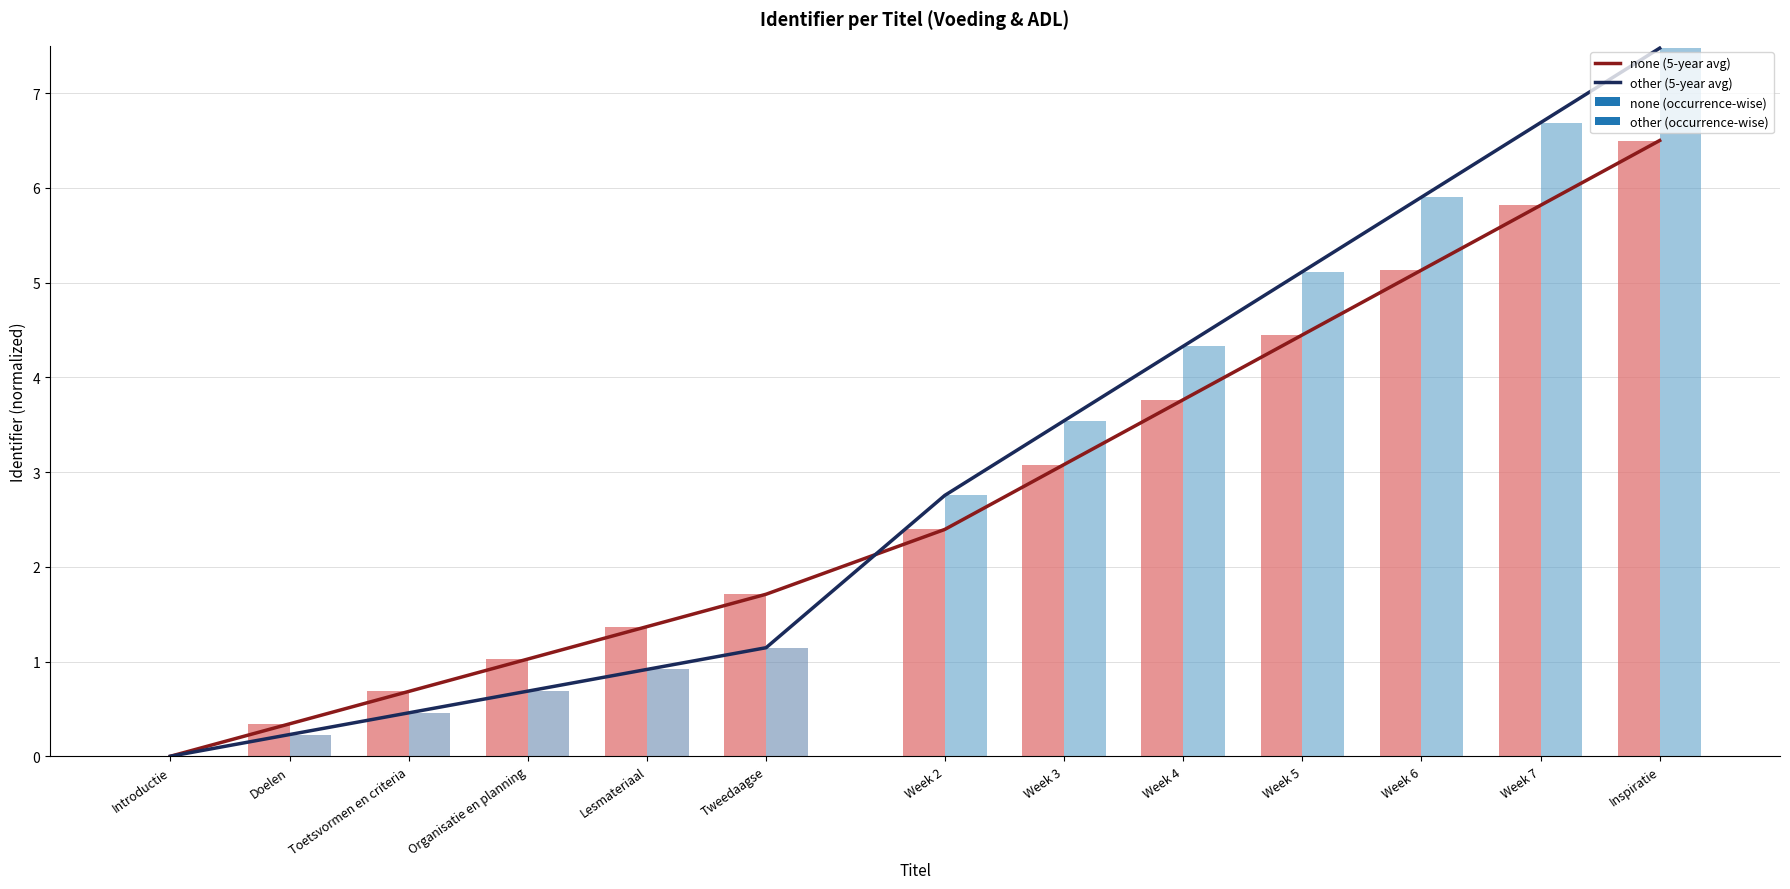

Rank the categories by value from lowest to highest.

Introductie, Doelen, Toetsvormen en criteria, Organisatie en planning, Lesmateriaal, Tweedaagse, Week 2, Week 3, Week 4, Week 5, Week 6, Week 7, Inspiratie